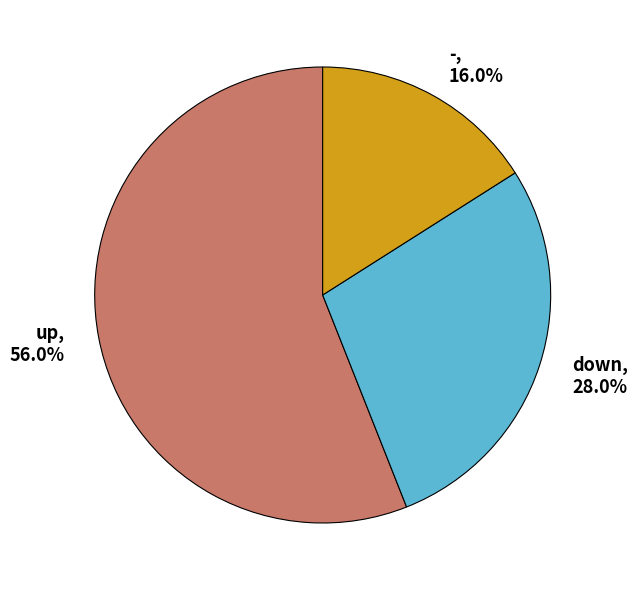

To the nearest percent, what portion does down represent?

28%